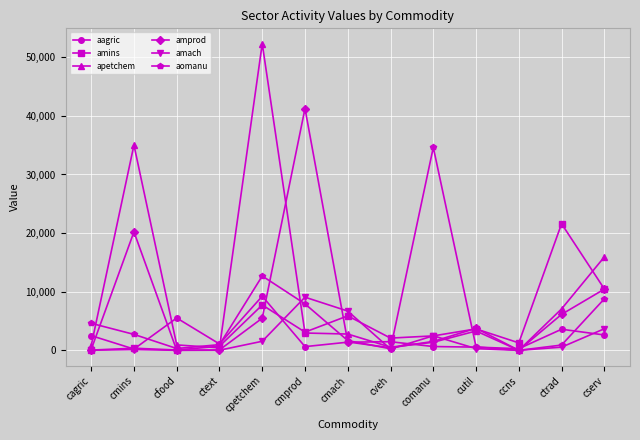

What is the sum of the amins values at cserv and cmprod?

13575.8